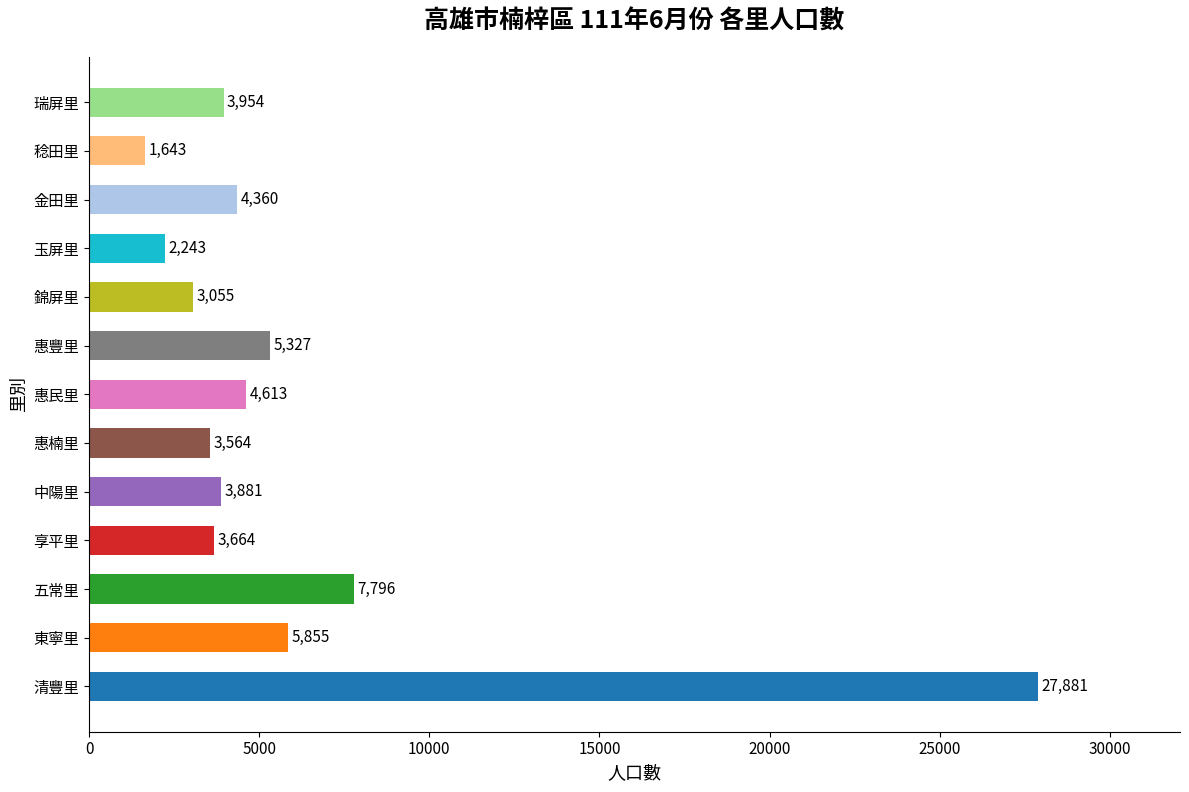

List the labels in order of value, largest first.

清豐里, 五常里, 東寧里, 惠豐里, 惠民里, 金田里, 瑞屏里, 中陽里, 享平里, 惠楠里, 錦屏里, 玉屏里, 稔田里